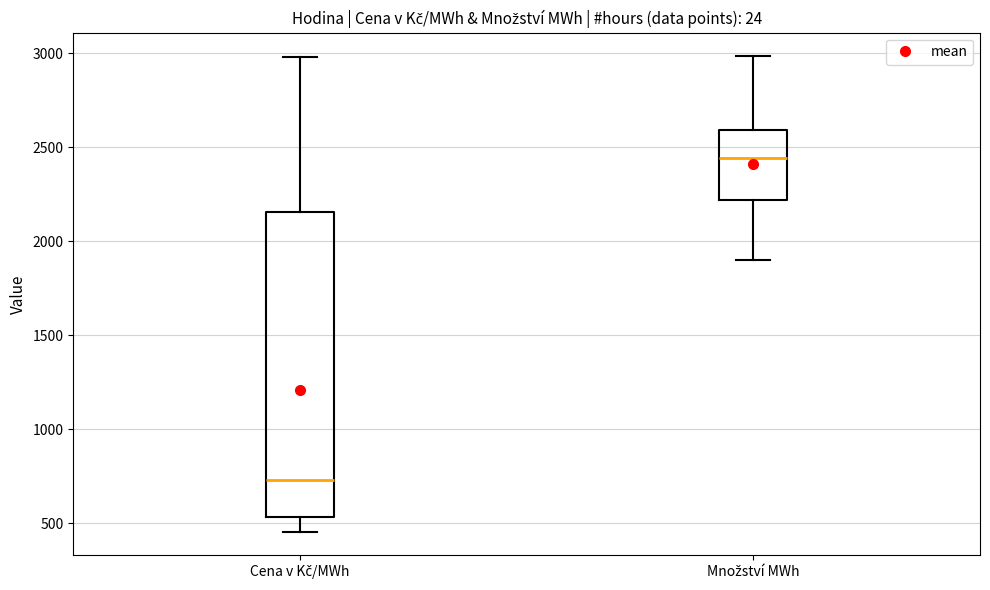

Which box is the tallest, from its lower edge to its upper edge?

Cena v Kč/MWh